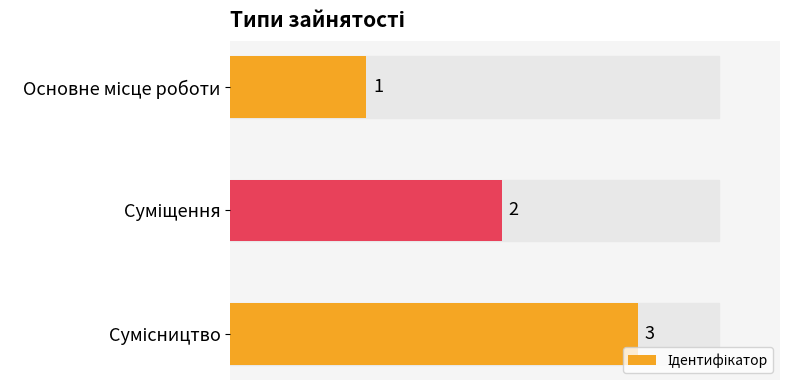

What is the value of the 2nd bar from the top?

2